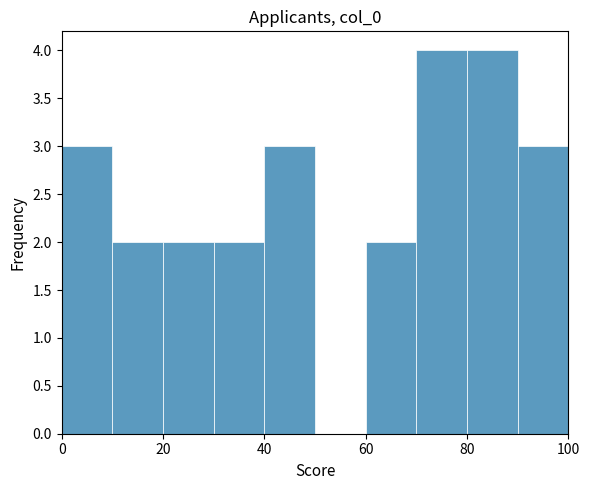

Reading left to right, list every bar in this chart as the range it spans on the x-axis followed by its height. The values are not printed on the chart, so give them approximately, as read against the axis.

0 to 10: 3
10 to 20: 2
20 to 30: 2
30 to 40: 2
40 to 50: 3
50 to 60: 0
60 to 70: 2
70 to 80: 4
80 to 90: 4
90 to 100: 3